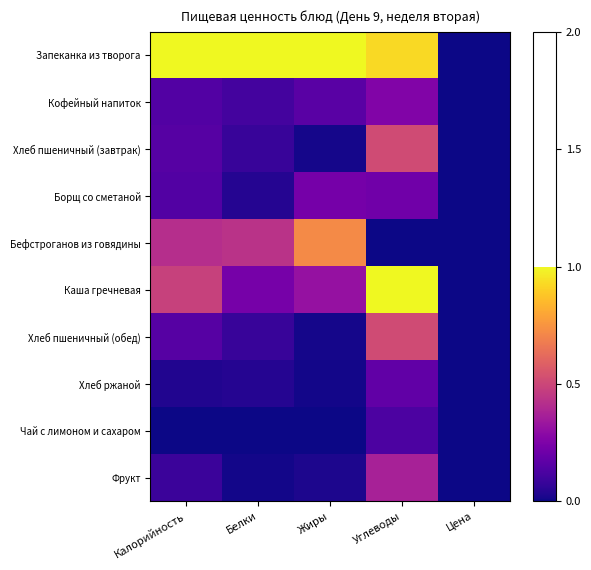

Reading right to left, list all the values displayed in this chart.

Запеканка из творога: Цена=0.0	Углеводы=0.9	Жиры=1.0	Белки=1.0	Калорийность=1.0
Кофейный напиток: Цена=0.0	Углеводы=0.3	Жиры=0.2	Белки=0.1	Калорийность=0.1
Хлеб пшеничный (завтрак): Цена=0.0	Углеводы=0.5	Жиры=0.0	Белки=0.1	Калорийность=0.2
Борщ со сметаной: Цена=0.0	Углеводы=0.2	Жиры=0.2	Белки=0.0	Калорийность=0.1
Бефстроганов из говядины: Цена=0.0	Углеводы=0.0	Жиры=0.7	Белки=0.4	Калорийность=0.4
Каша гречневая: Цена=0.0	Углеводы=1.0	Жиры=0.3	Белки=0.2	Калорийность=0.5
Хлеб пшеничный (обед): Цена=0.0	Углеводы=0.5	Жиры=0.0	Белки=0.1	Калорийность=0.2
Хлеб ржаной: Цена=0.0	Углеводы=0.2	Жиры=0.0	Белки=0.0	Калорийность=0.0
Чай с лимоном и сахаром: Цена=0.0	Углеводы=0.1	Жиры=0.0	Белки=0.0	Калорийность=0.0
Фрукт: Цена=0.0	Углеводы=0.4	Жиры=0.0	Белки=0.0	Калорийность=0.1